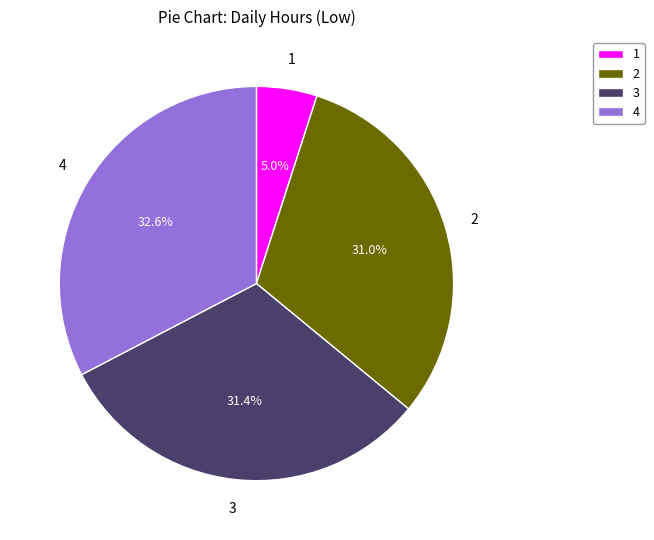

Count the number of slices in the pie.

4